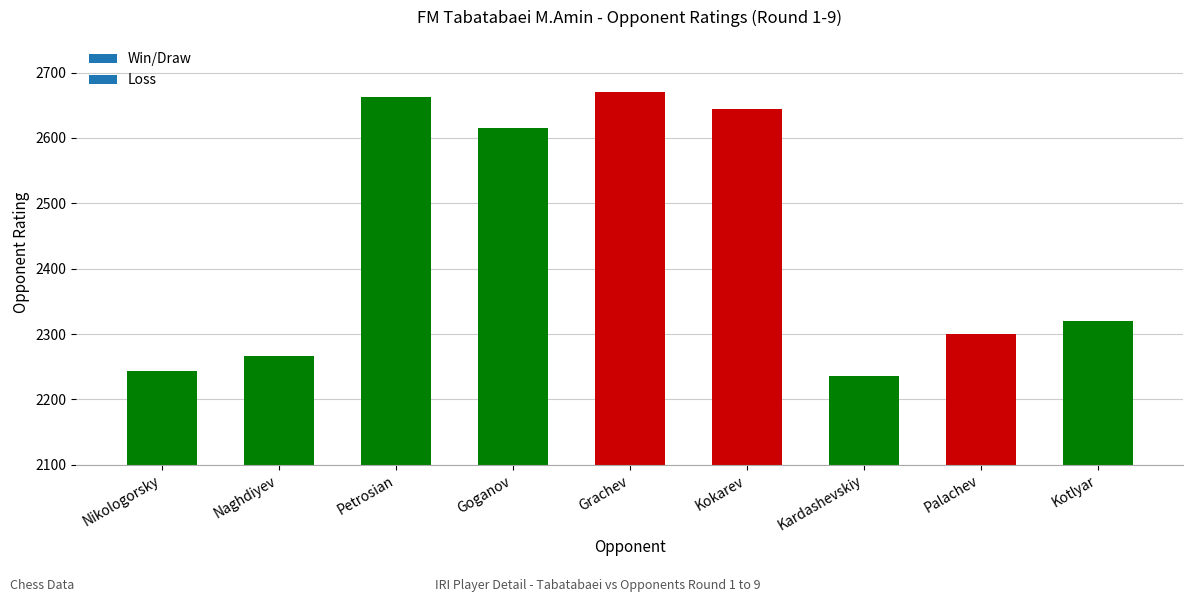

At which label is the value closest to 2453?

Kotlyar